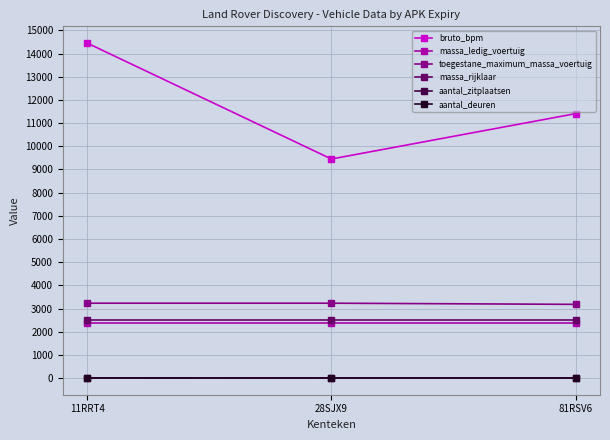

Which series has the largest total across all categories?

bruto_bpm